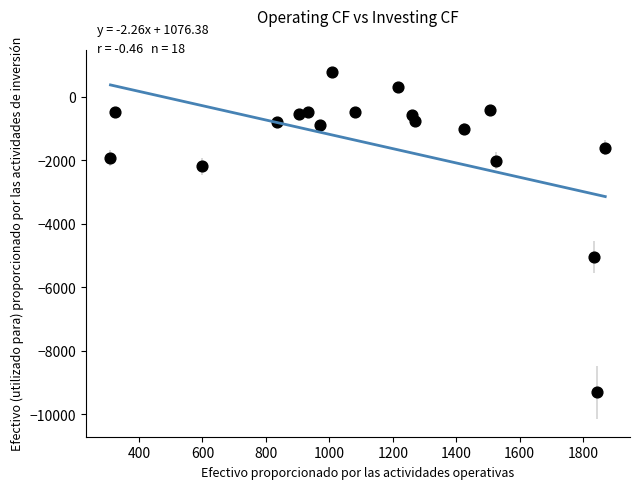

What Y value in the scatter plot is closest to -4271?

-5041